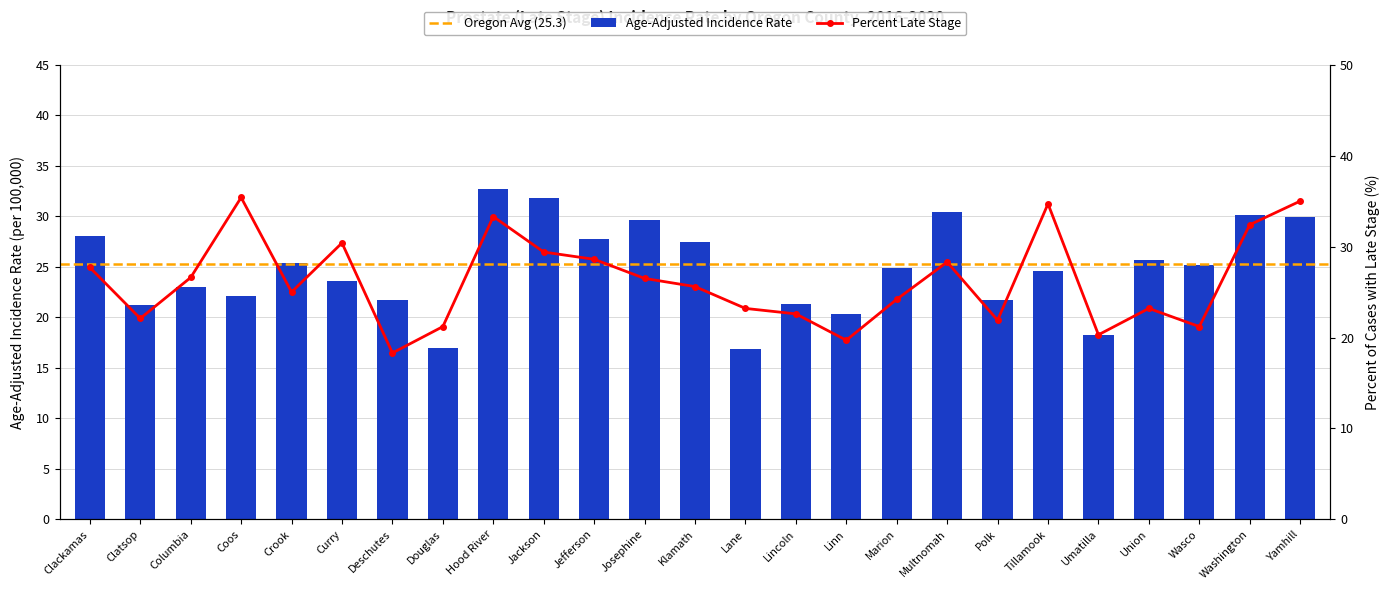

Is it true that Percent Late Stage equals 15.2 at Jefferson?

False